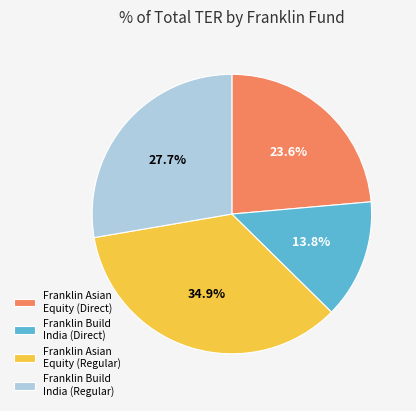

What percentage do Franklin Build India (Regular) and Franklin Asian Equity (Direct) together represent?

51.3%